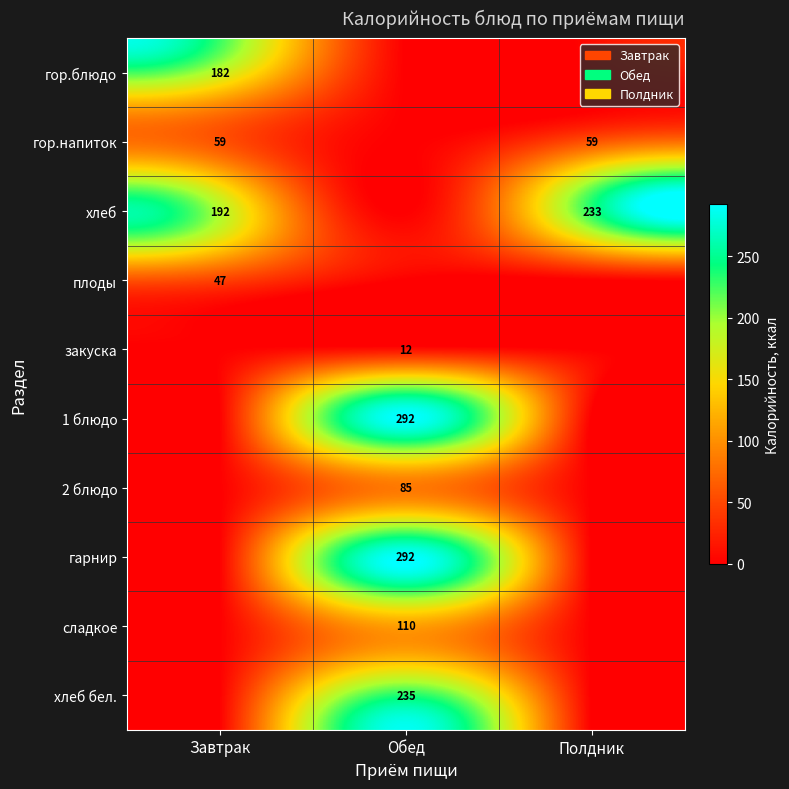

Is it true that 2 блюдо equals 85 at Обед?

True